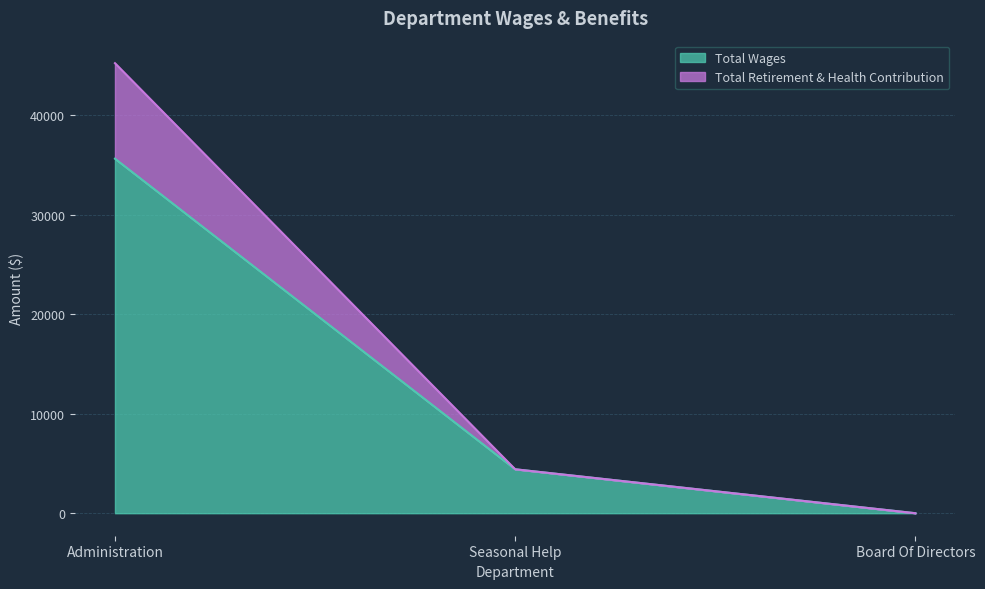

Does the chart display data point markers on the line(s)?

No